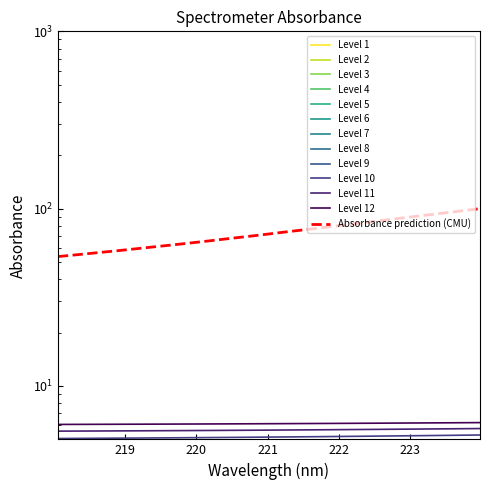

What is the ratio of the value at 223.7895 to the value at 221.4993?

1.1